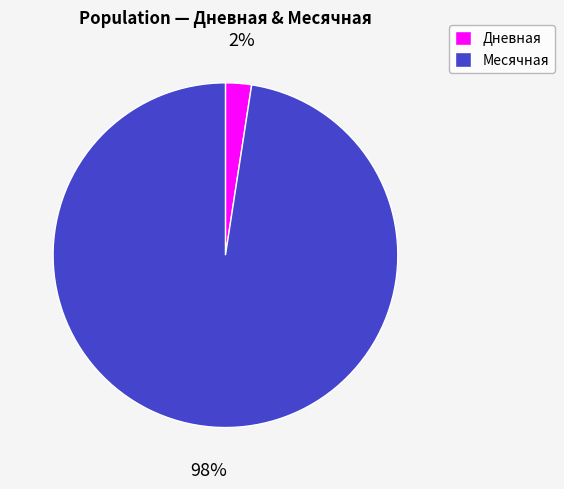

What percentage is the Дневная slice, to the nearest percent?

2%